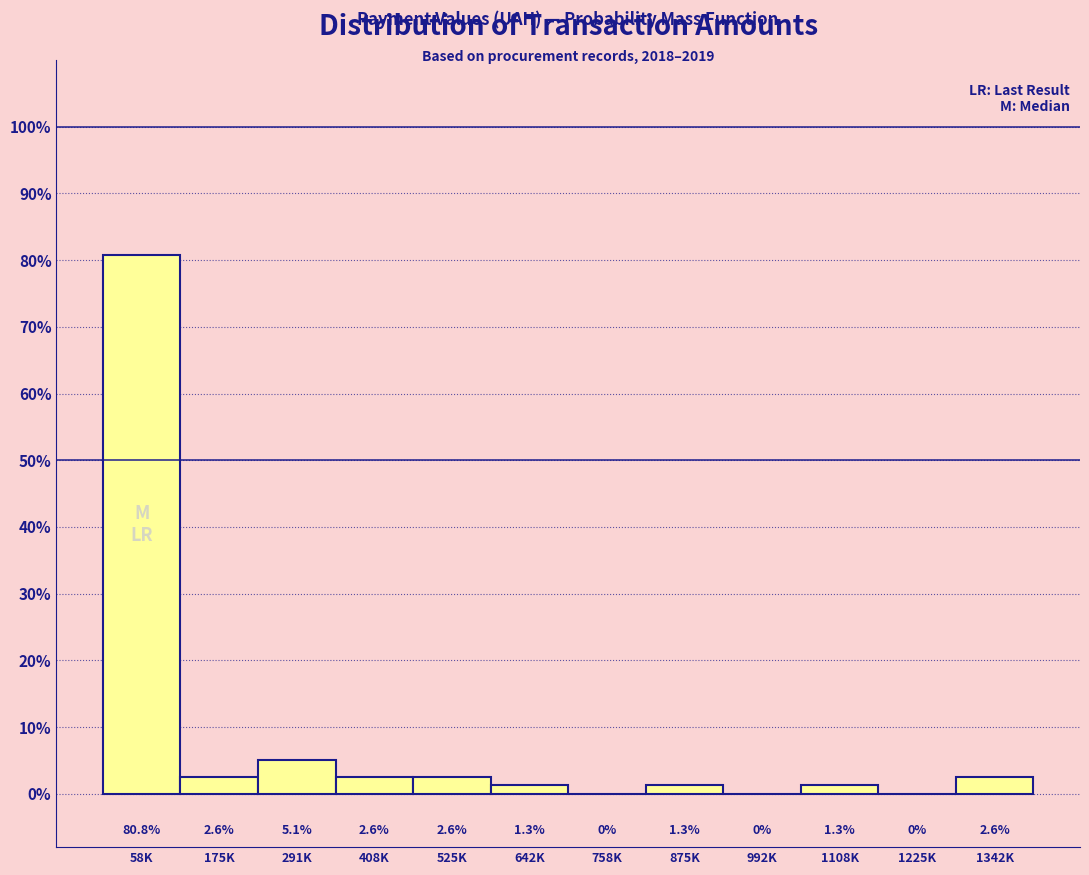

Reading left to right, transcribe all the data shown in this chart.

58K=80.8	175K=2.6	291K=5.1	408K=2.6	525K=2.6	642K=1.3	758K=0.0	875K=1.3	992K=0.0	1108K=1.3	1225K=0.0	1342K=2.6